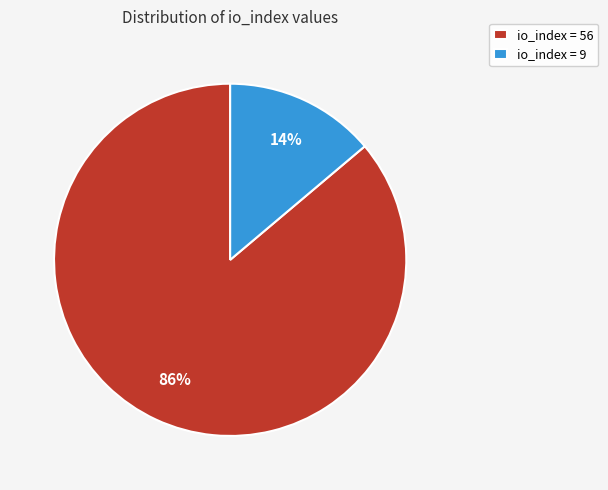

Do io_index = 9 and io_index = 56 together represent more than half of the pie?

Yes